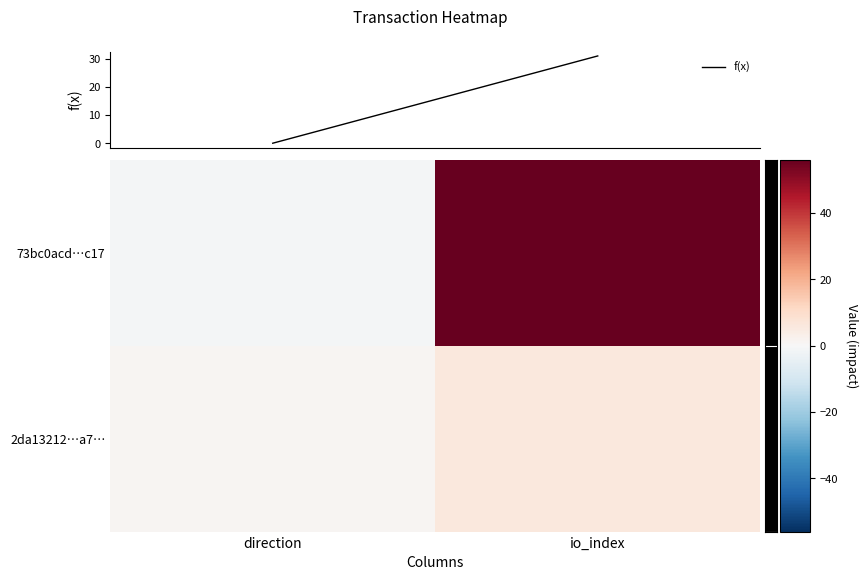

Which series has the widest spread of values?

73bc0acd223045d3a65309a9de9b449a54e0c17